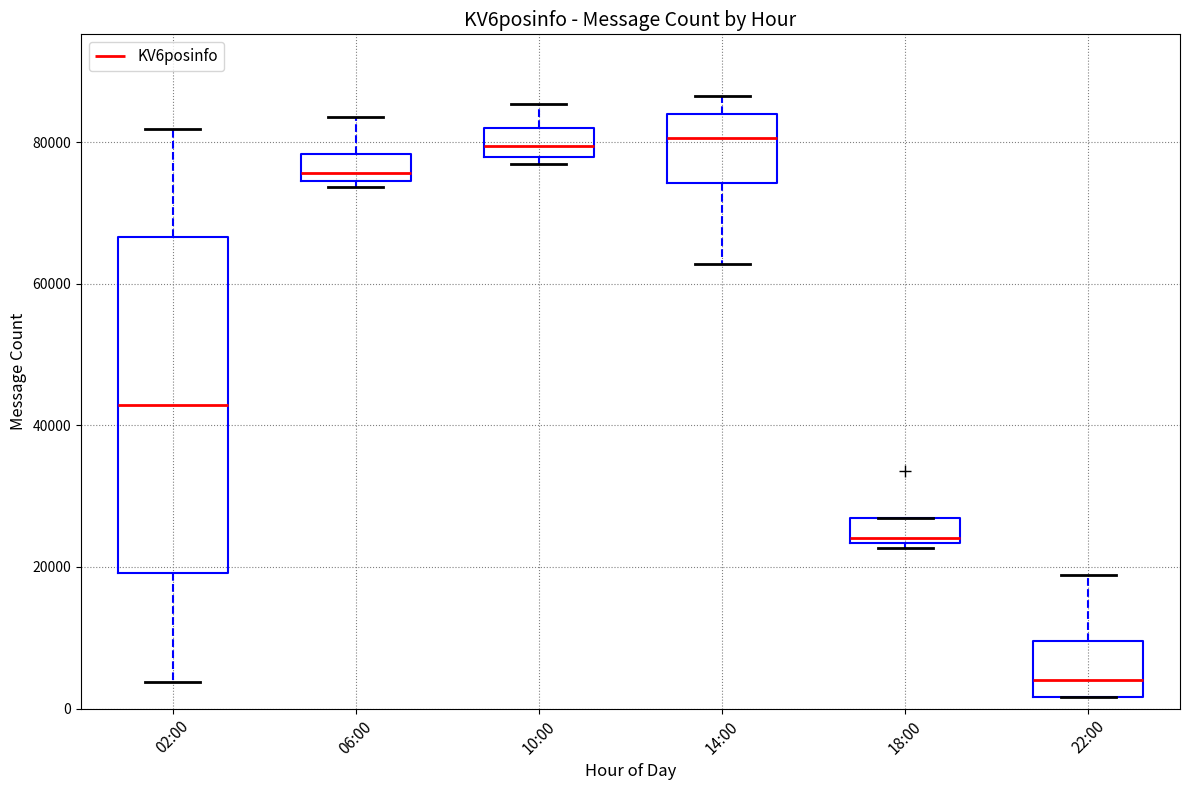

Where is the upper edge of the box for 10:00 on the y-axis? The values are not printed on the chart, so give them approximately, as read against the axis.

82000